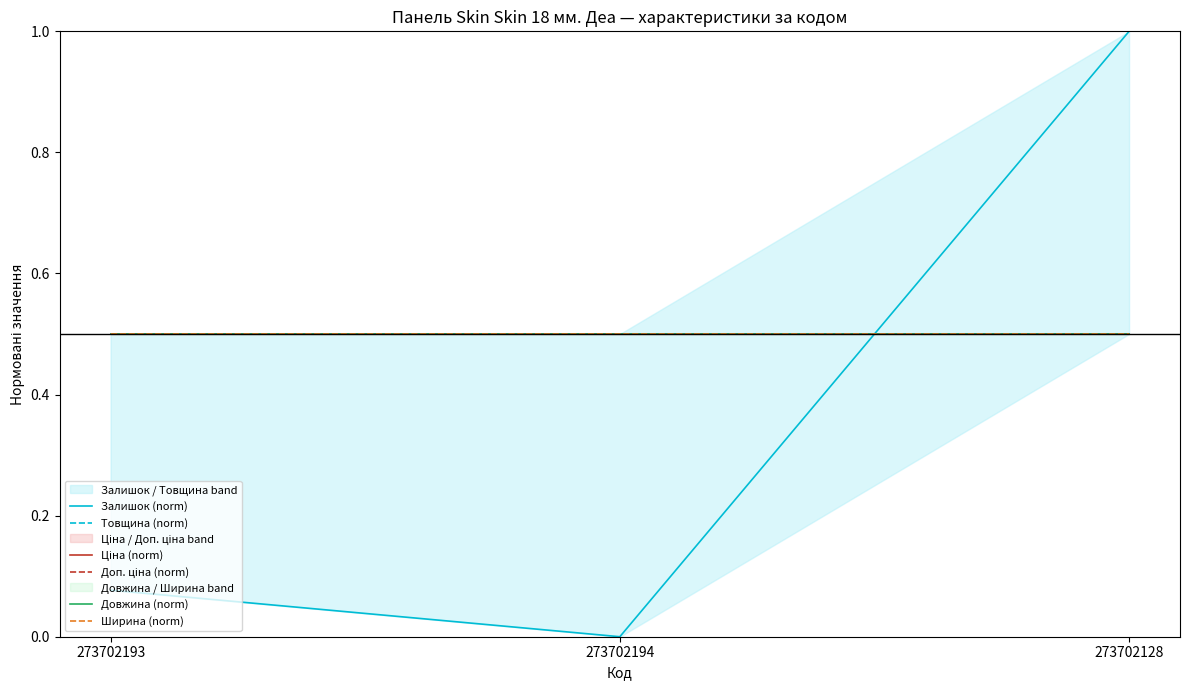

The Ціна (norm) series shows 0.7 at 273702128. True or false?

False